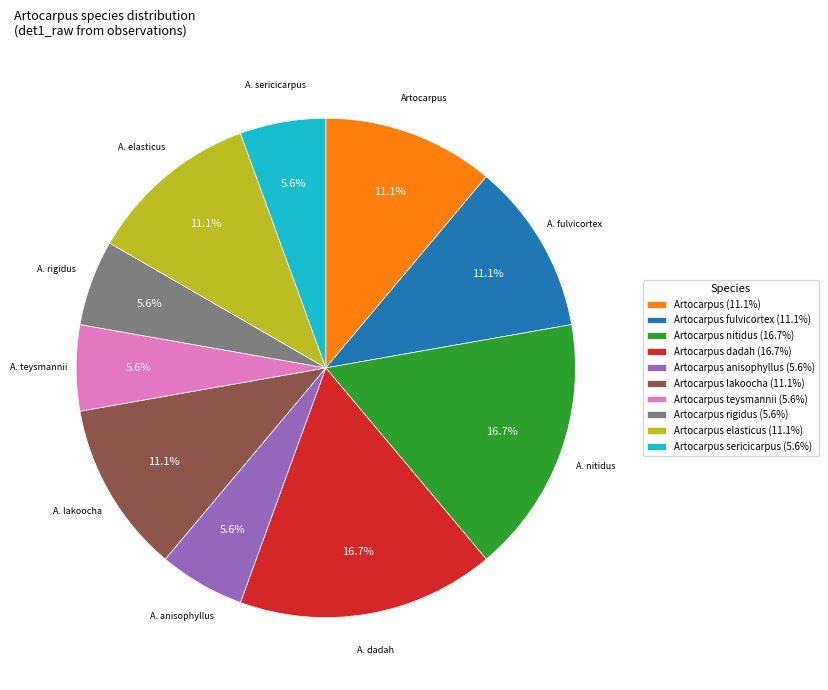

Between Artocarpus lakoocha (11.1%) and Artocarpus nitidus (16.7%), which is larger?

Artocarpus nitidus (16.7%)